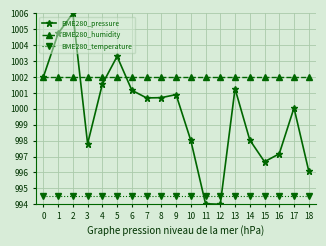

At how many categories does at least one series exceed 1003?

3